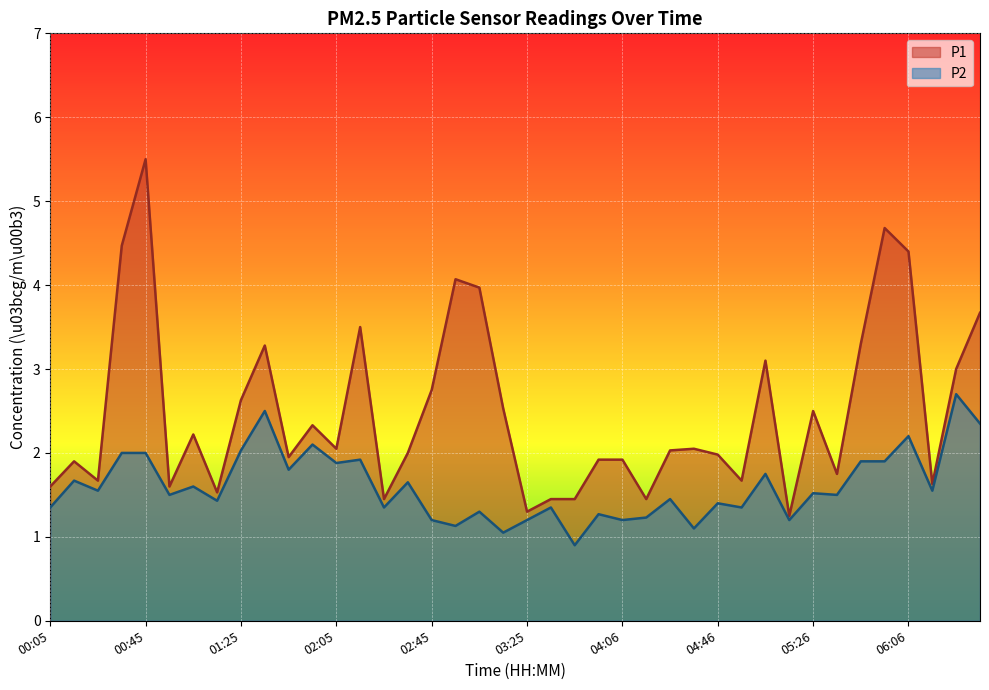

True or false: P2 has more than 2 interior local peaks.

True